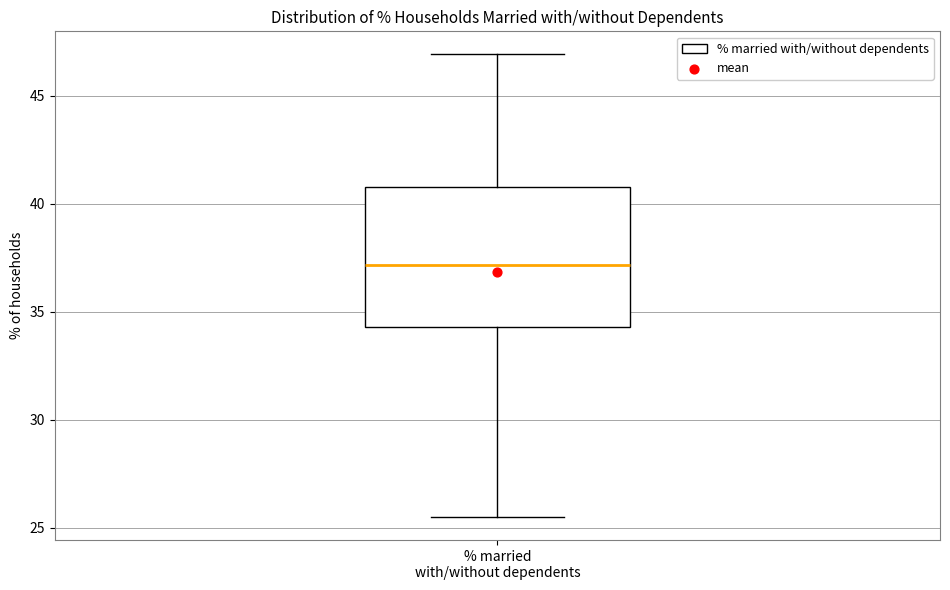

Read this box plot against the y-axis: the position of the median line, the range covered by the box, and the ends of both whiskers. The values are not printed on the chart, so give them approximately, as read against the axis.

median 37.0, box 34.5 to 41.0, whiskers 25.5 to 47.0